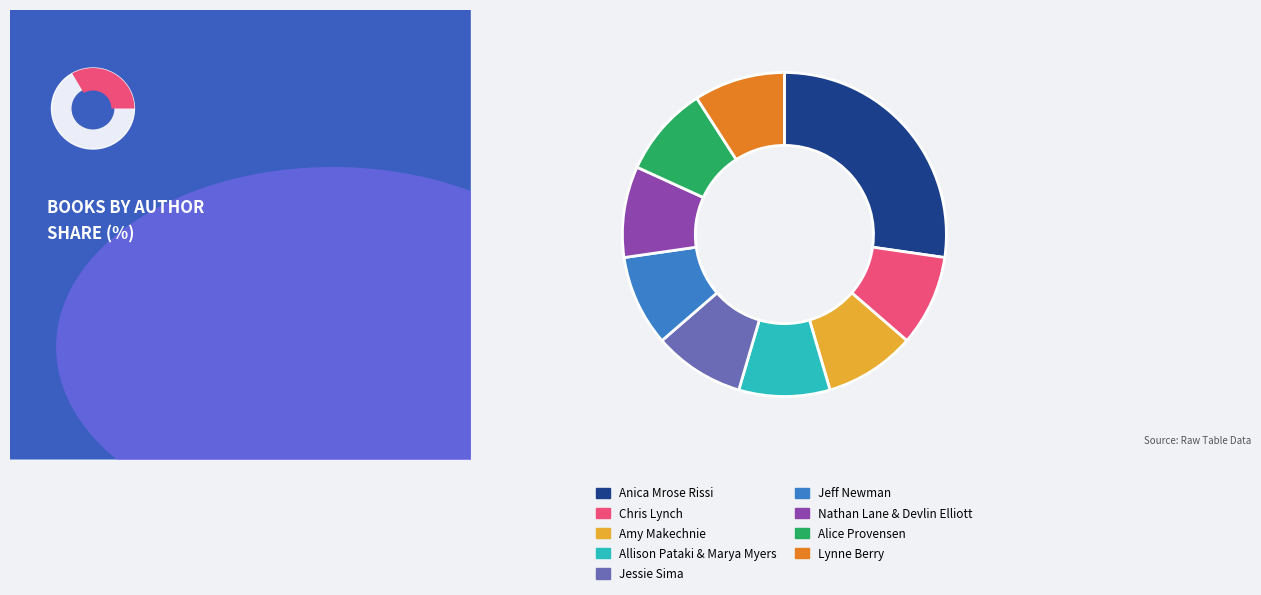

Combined, what portion of the pie is Allison Pataki & Marya Myers and Amy Makechnie?

18.2%